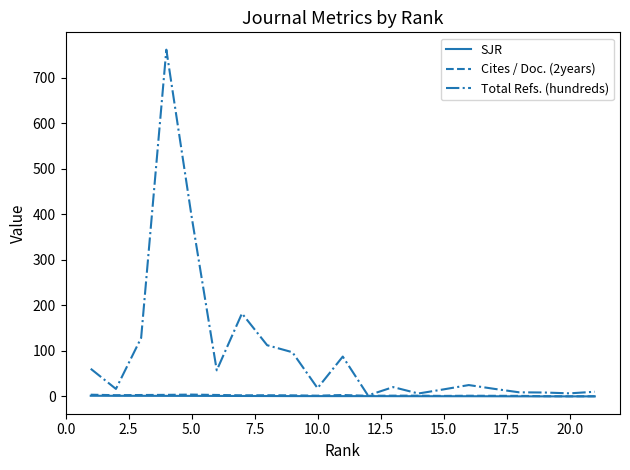

Which series has the largest total across all categories?

Total Refs. (hundreds)